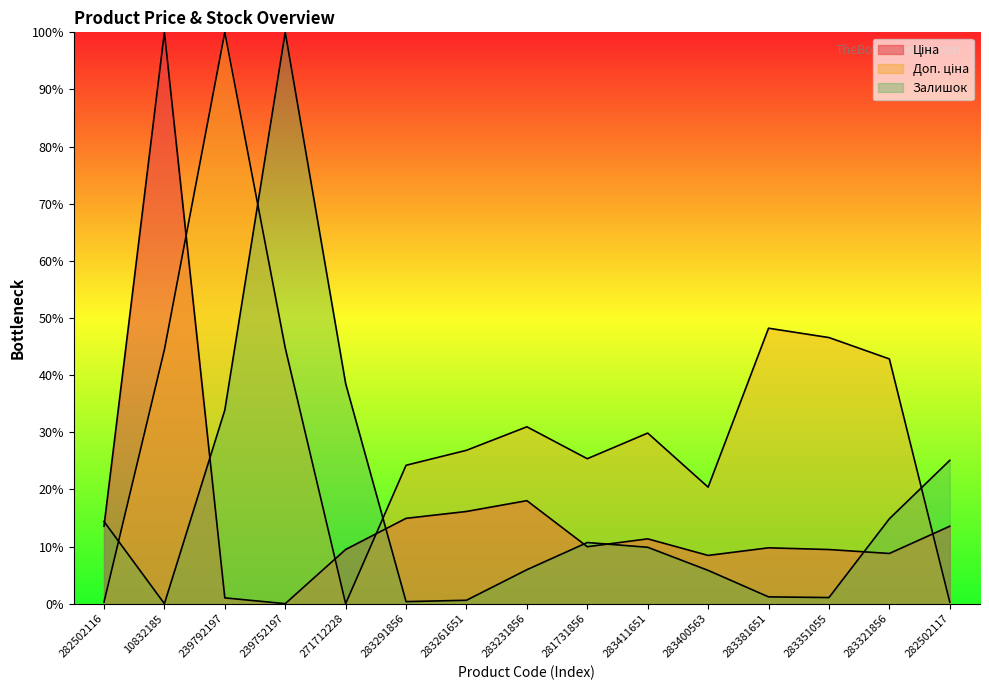

Reading right to left, what are all the values shown in this chart?

Ціна: 13.6	8.8	9.5	9.8	8.4	11.3	10.0	18.0	16.1	14.9	9.5	0.0	1.0	100.0	13.6
Доп. ціна: 0.3	42.8	46.6	48.2	20.4	29.9	25.4	31.0	26.8	24.2	0.0	44.8	100.0	44.5	0.3
Залишок: 25.1	14.9	1.1	1.2	5.8	9.9	10.7	5.9	0.6	0.4	38.5	100.0	33.9	0.0	14.4